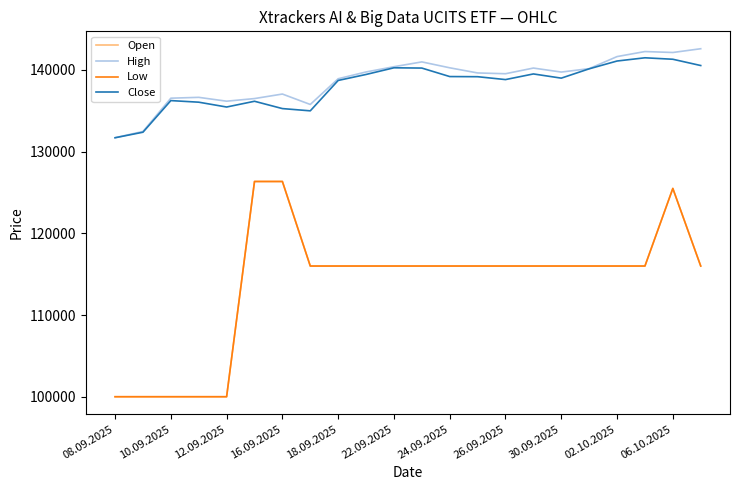

True or false: Open and Close intersect in this chart.

False